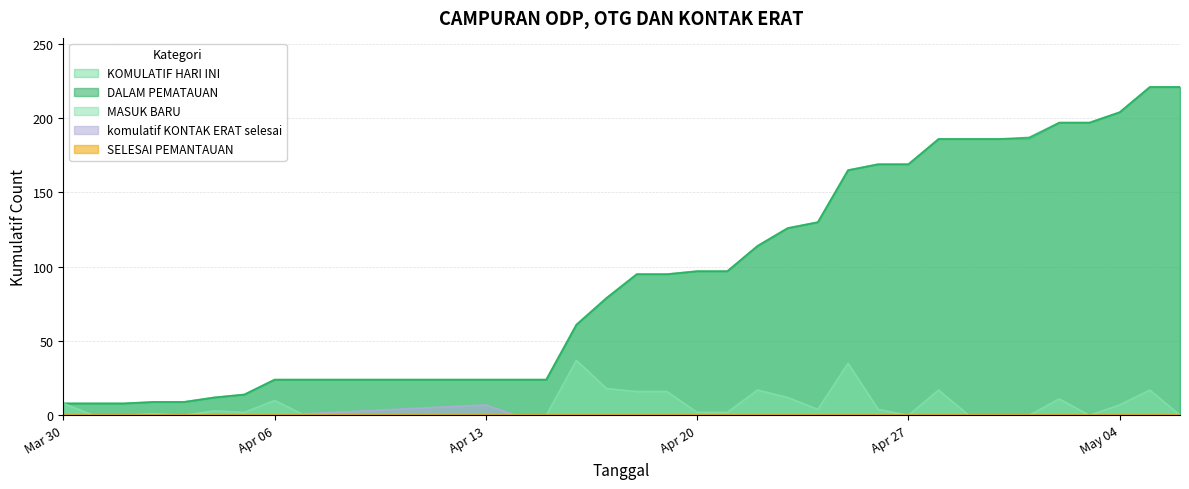

What is the label of the 4th point from the left?

2020-04-02